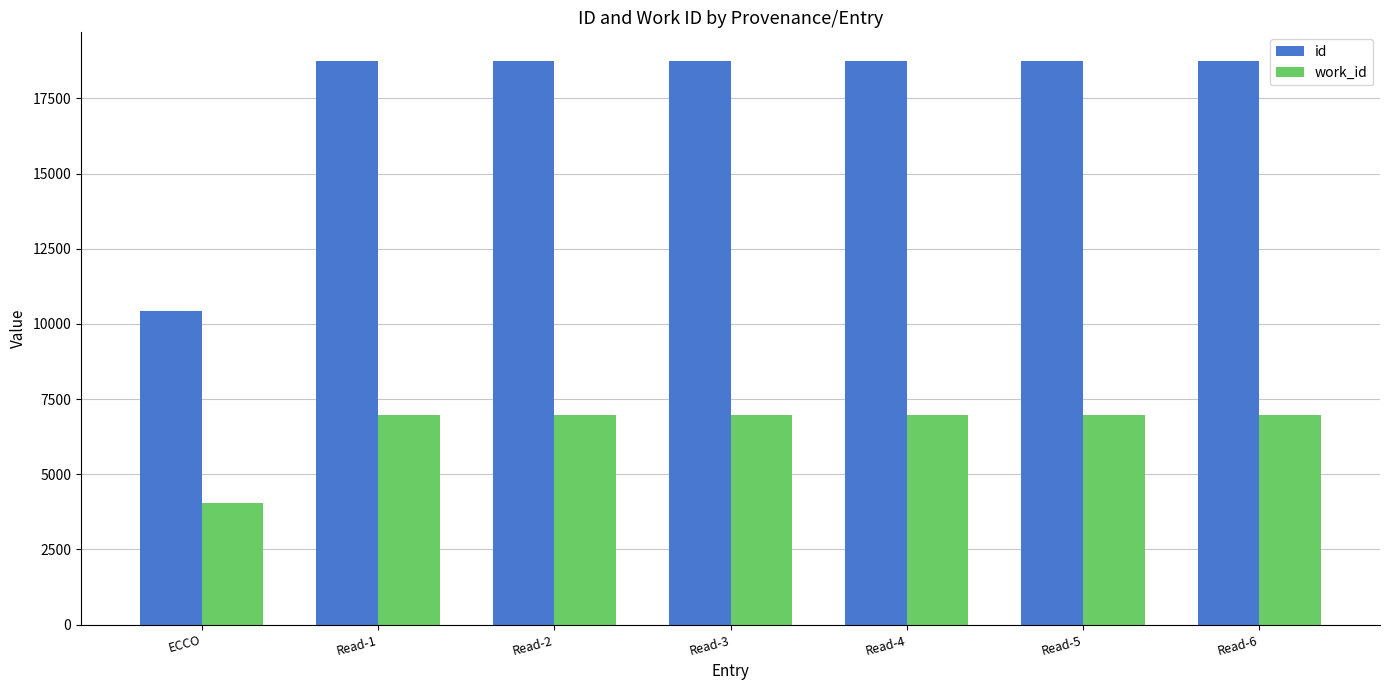

What is the spread (max minus min) of values at Read-5?

11801